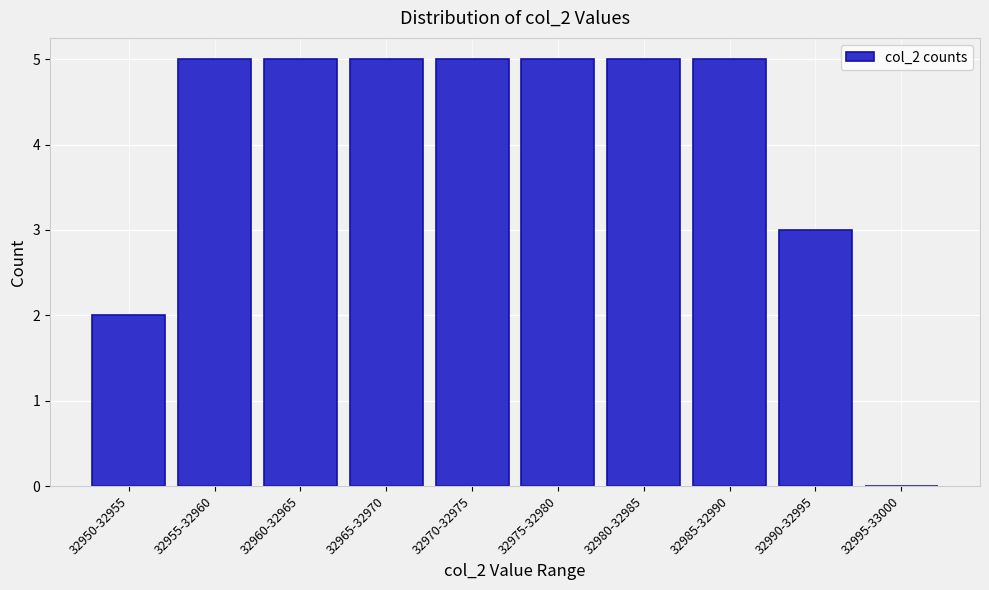

Reading right to left, transcribe all the data shown in this chart.

32995-33000=0	32990-32995=3	32985-32990=5	32980-32985=5	32975-32980=5	32970-32975=5	32965-32970=5	32960-32965=5	32955-32960=5	32950-32955=2